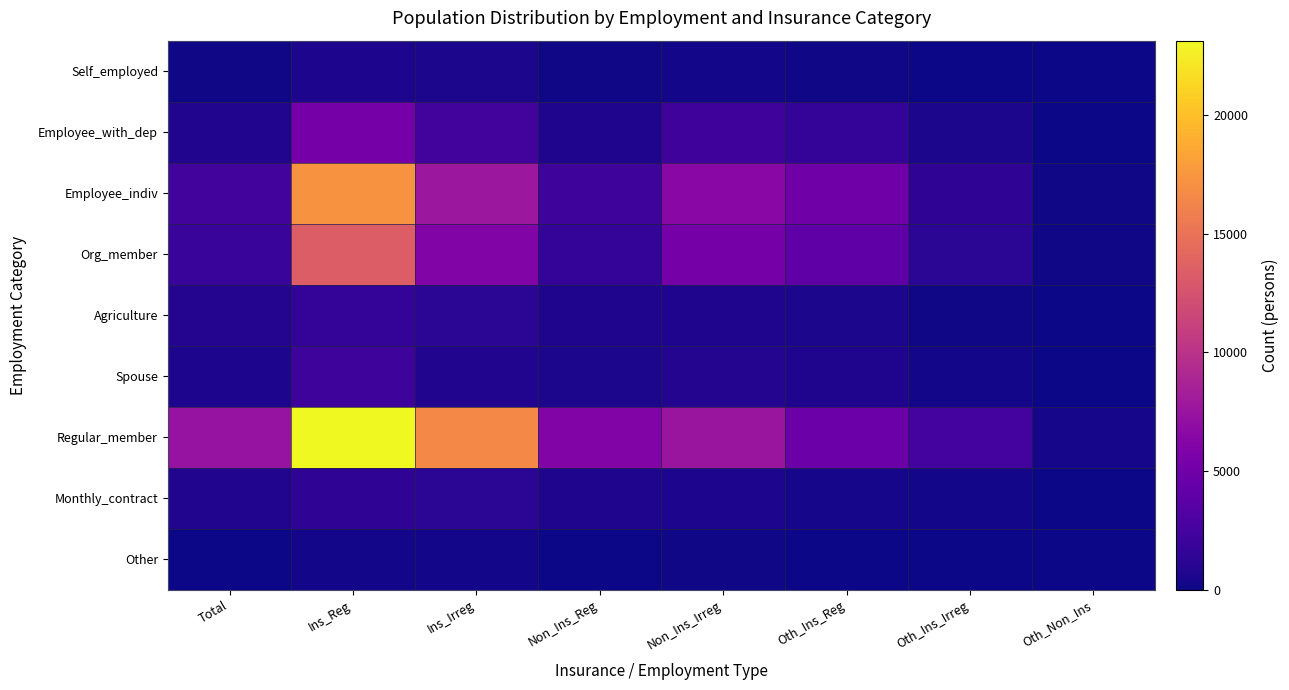

Reading left to right, list all the values displayed in this chart.

Self_employed: Total=164	Ins_Reg=606	Ins_Irreg=483	Non_Ins_Reg=96	Non_Ins_Irreg=229	Oth_Ins_Reg=146	Oth_Ins_Irreg=77	Oth_Non_Ins=6
Employee_with_dep: Total=798	Ins_Reg=5308	Ins_Irreg=2411	Non_Ins_Reg=718	Non_Ins_Irreg=2255	Oth_Ins_Reg=1704	Oth_Ins_Irreg=511	Oth_Non_Ins=40
Employee_indiv: Total=2435	Ins_Reg=17218	Ins_Irreg=7745	Non_Ins_Reg=2106	Non_Ins_Irreg=6450	Oth_Ins_Reg=4910	Oth_Ins_Irreg=1389	Oth_Non_Ins=151
Org_member: Total=1886	Ins_Reg=13335	Ins_Irreg=5976	Non_Ins_Reg=1598	Non_Ins_Irreg=5309	Oth_Ins_Reg=3929	Oth_Ins_Irreg=1264	Oth_Non_Ins=116
Agriculture: Total=872	Ins_Reg=1603	Ins_Irreg=1222	Non_Ins_Reg=703	Non_Ins_Irreg=720	Oth_Ins_Reg=526	Oth_Ins_Irreg=161	Oth_Non_Ins=33
Spouse: Total=545	Ins_Reg=2141	Ins_Irreg=739	Non_Ins_Reg=491	Non_Ins_Irreg=869	Oth_Ins_Reg=652	Oth_Ins_Irreg=186	Oth_Non_Ins=31
Regular_member: Total=7408	Ins_Reg=23134	Ins_Irreg=16600	Non_Ins_Reg=5990	Non_Ins_Irreg=7625	Oth_Ins_Reg=4773	Oth_Ins_Irreg=2500	Oth_Non_Ins=352
Monthly_contract: Total=788	Ins_Reg=1439	Ins_Irreg=1251	Non_Ins_Reg=651	Non_Ins_Irreg=559	Oth_Ins_Reg=323	Oth_Ins_Irreg=204	Oth_Non_Ins=32
Other: Total=66	Ins_Reg=250	Ins_Irreg=225	Non_Ins_Reg=53	Non_Ins_Irreg=92	Oth_Ins_Reg=66	Oth_Ins_Irreg=24	Oth_Non_Ins=2